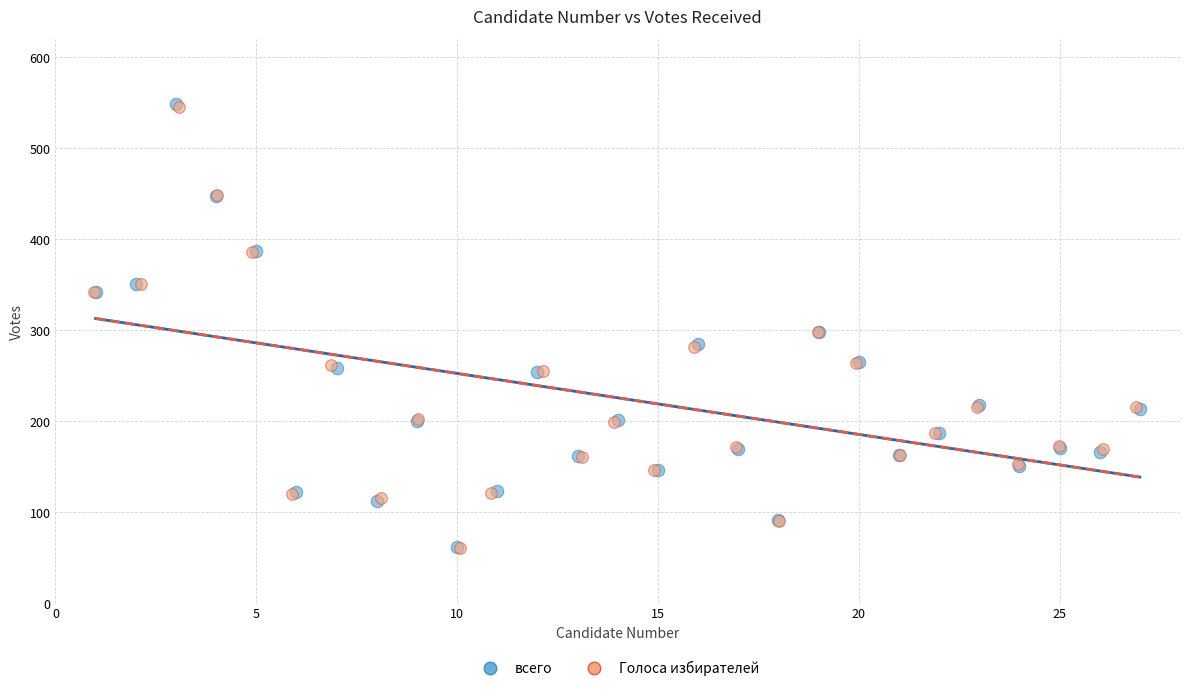

Which series has the largest Y range (max minus min)?

всего